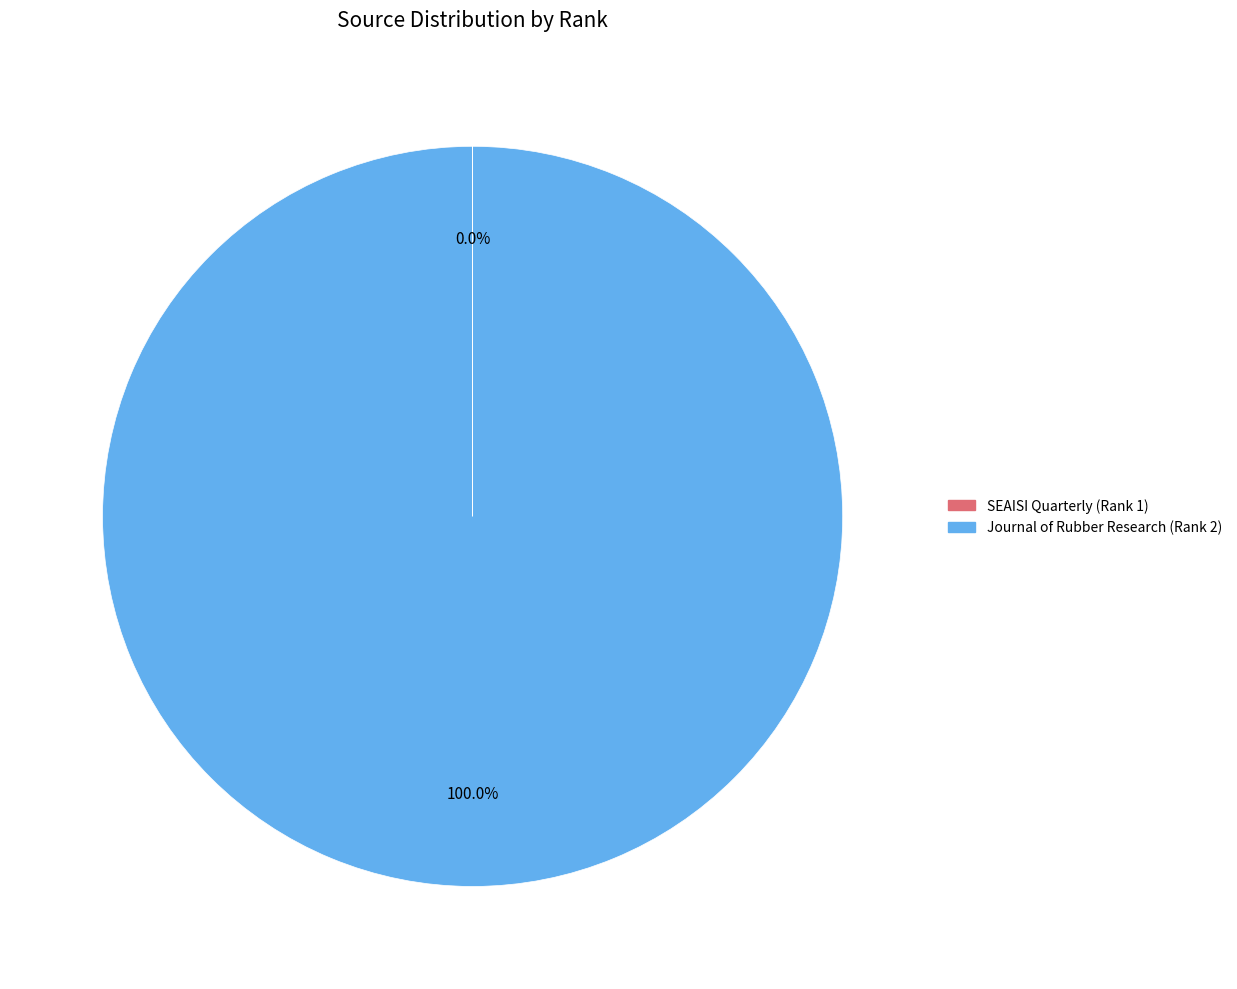

What is the majority slice?

Journal of Rubber Research (Rank 2)